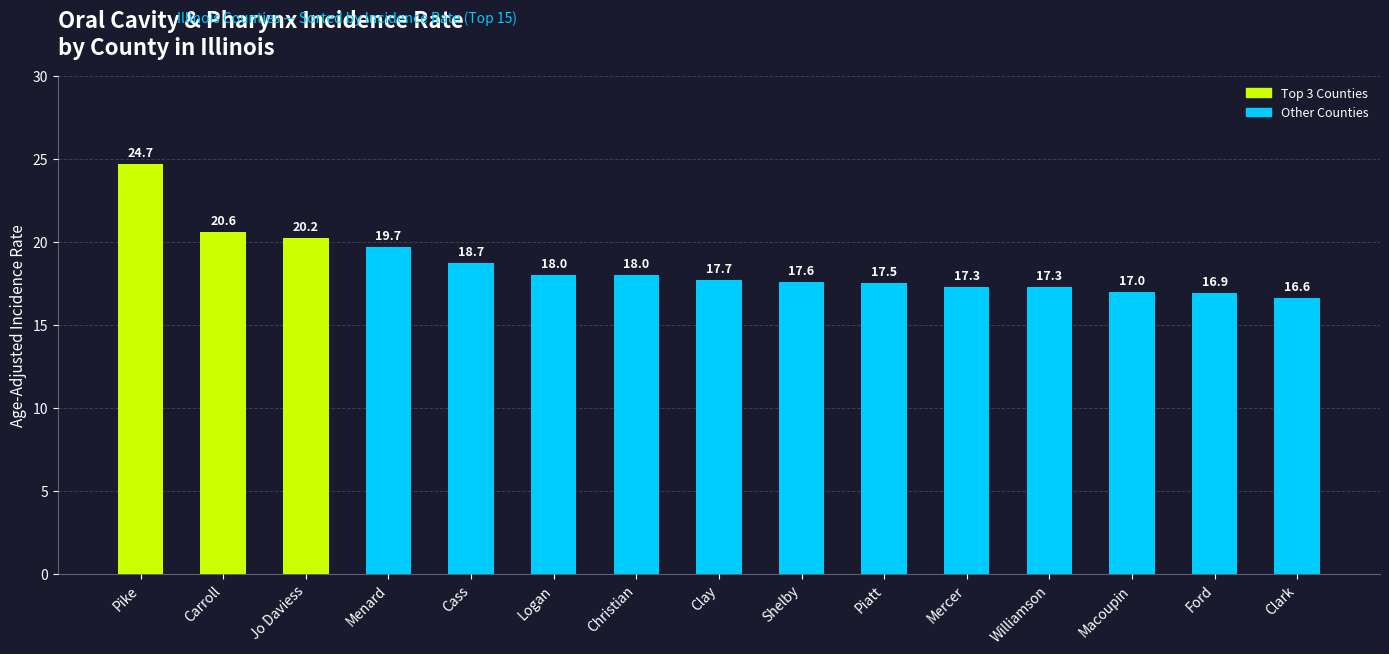

How many series are shown in this chart?

1